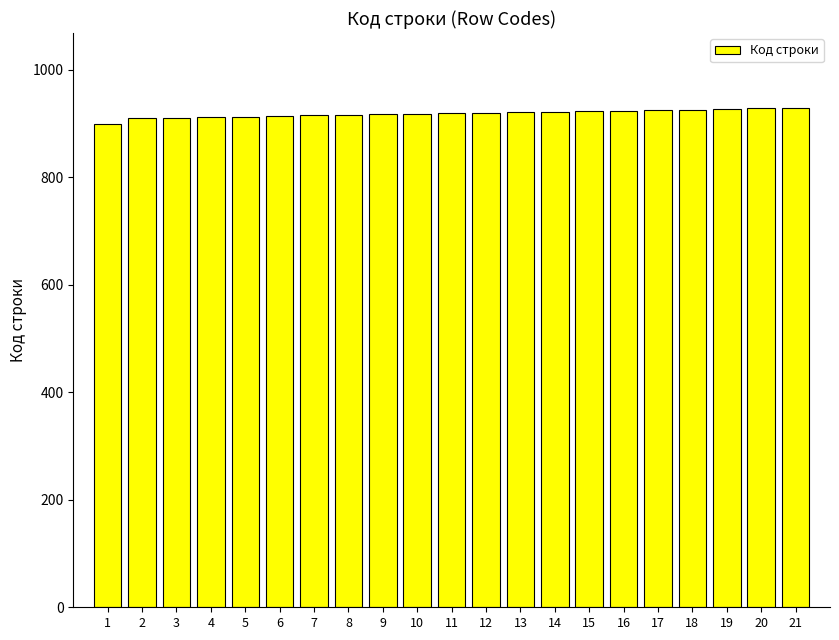

Is it true that the value at 18 is 547?

False